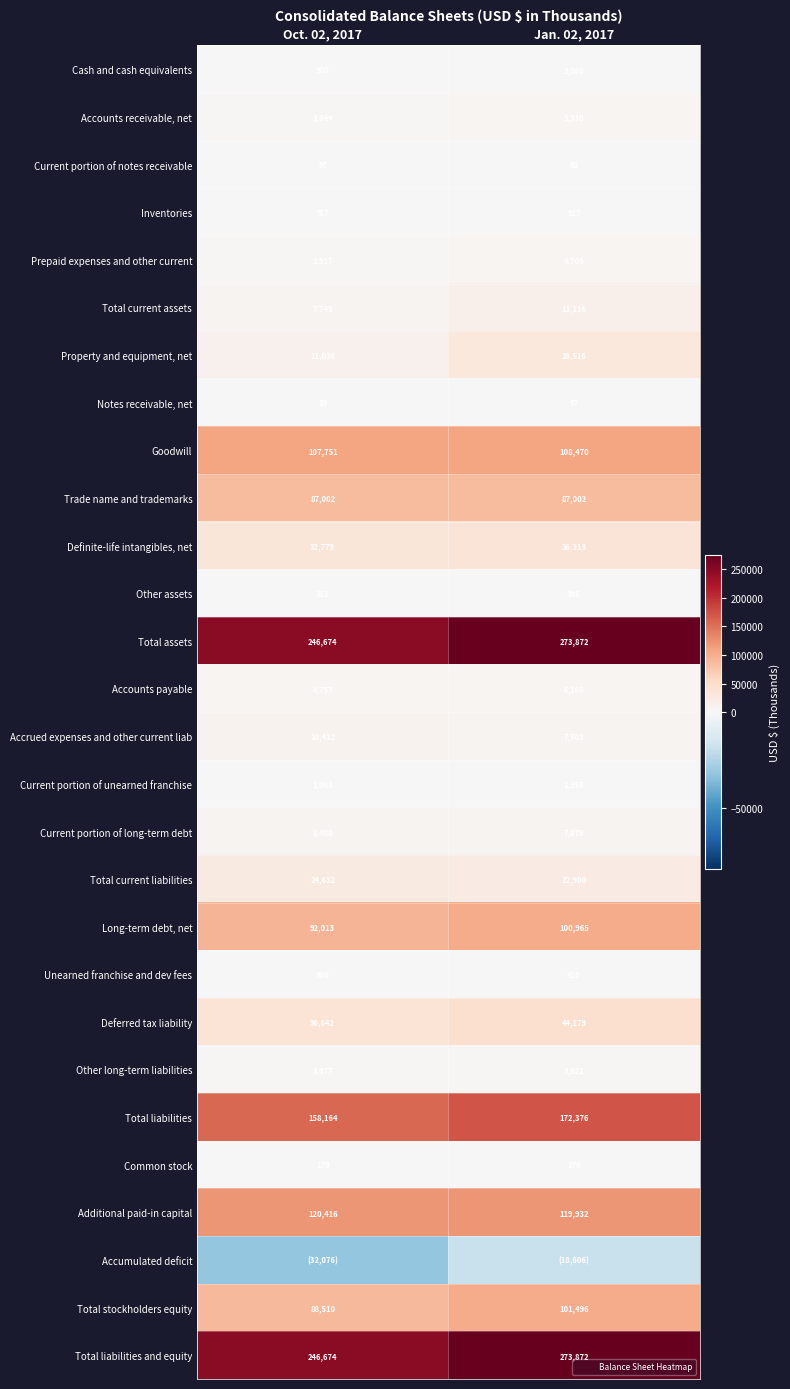

Between Oct. 02, 2017 and Jan. 02, 2017, which series saw the biggest shift?

Total assets